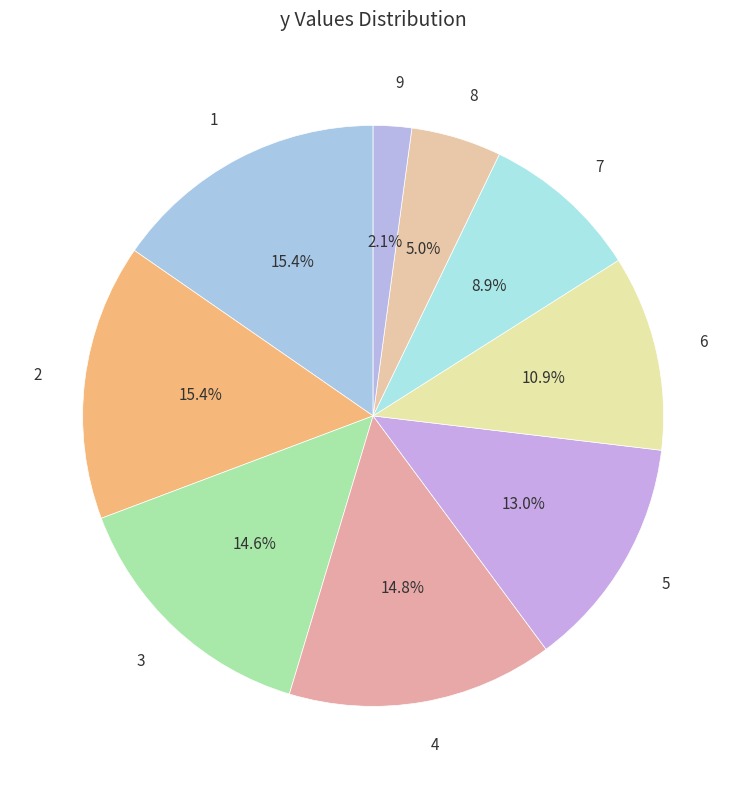

To the nearest percent, what percentage of the pie is 7?

9%